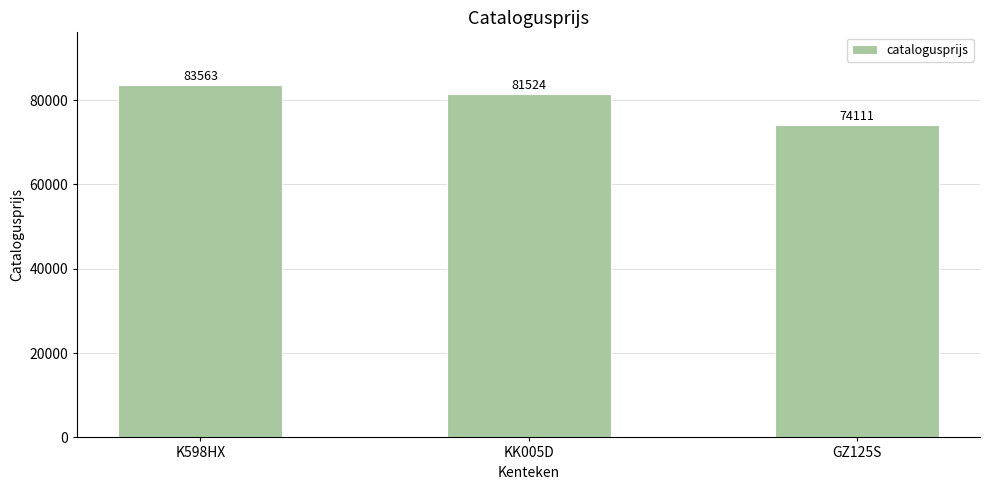

At which label is the value closest to 78837?

KK005D